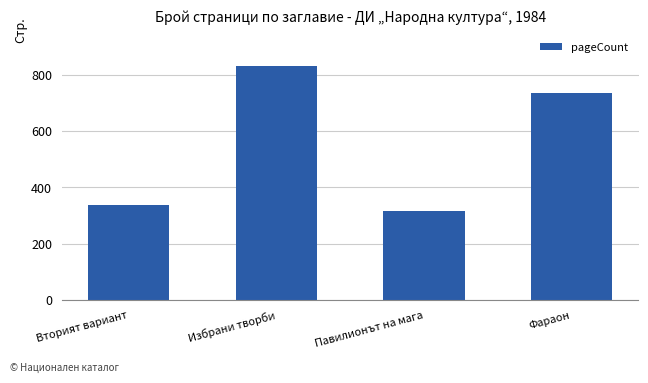

At which label does the data first exceed 736?

Избрани творби